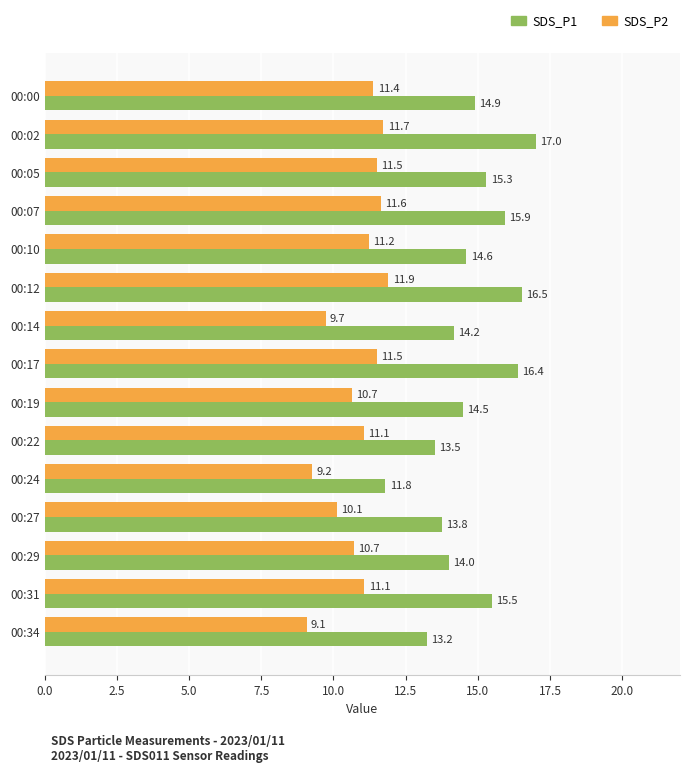

Which series has the largest total across all categories?

SDS_P1